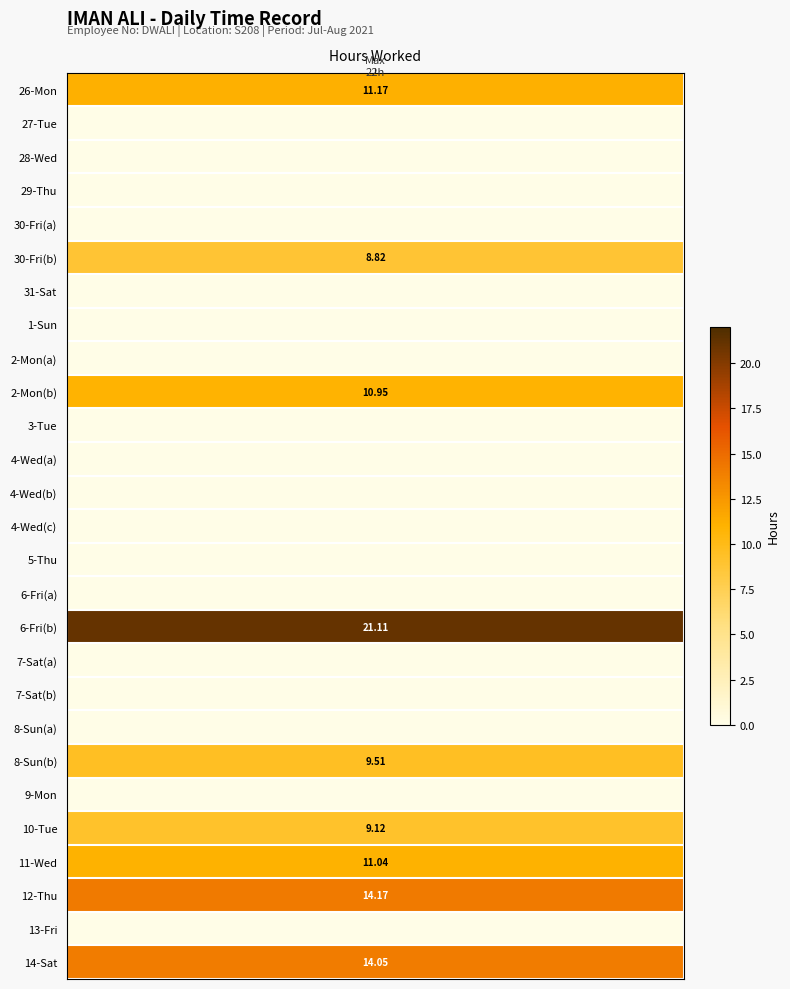

At which label is the value closest to 10?

8-Sun